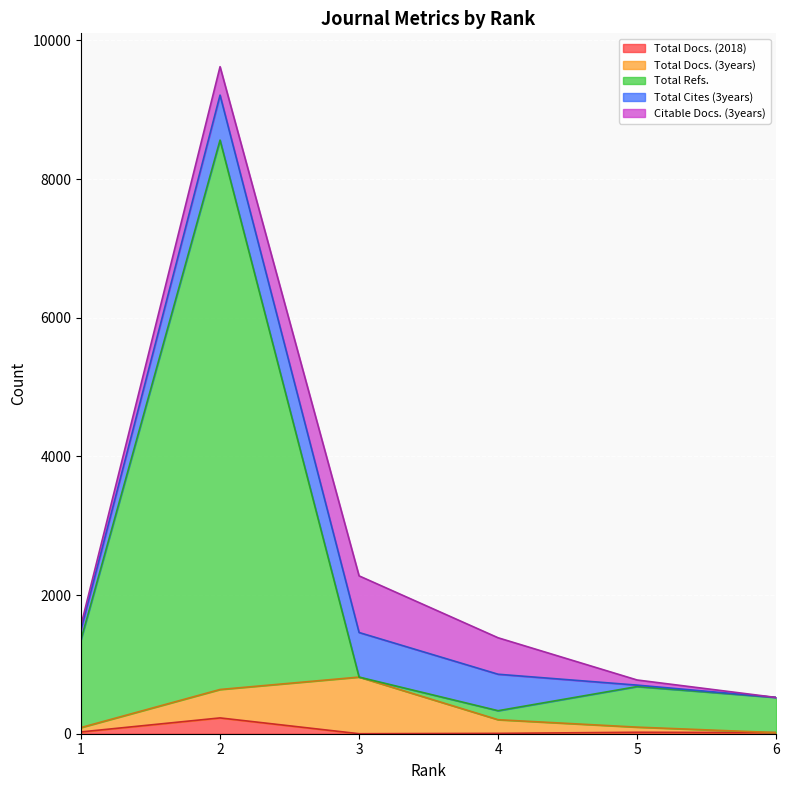

What is the difference between the Total Docs. (2018) values at 5 and 6?

5